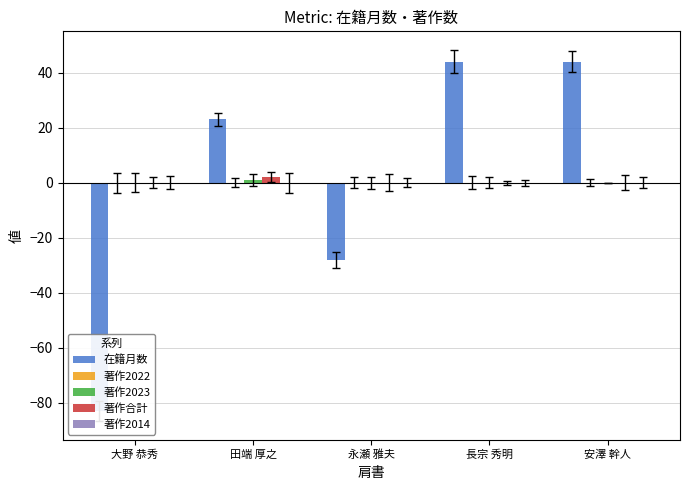

Reading right to left, extract all data points from this chart.

在籍月数: 安澤 幹人=44	長宗 秀明=44	永瀬 雅夫=-28	田端 厚之=23	大野 恭秀=-83
著作2022: 安澤 幹人=0	長宗 秀明=0	永瀬 雅夫=0	田端 厚之=0	大野 恭秀=0
著作2023: 安澤 幹人=0	長宗 秀明=0	永瀬 雅夫=0	田端 厚之=1	大野 恭秀=0
著作合計: 安澤 幹人=0	長宗 秀明=0	永瀬 雅夫=0	田端 厚之=2	大野 恭秀=0
著作2014: 安澤 幹人=0	長宗 秀明=0	永瀬 雅夫=0	田端 厚之=0	大野 恭秀=0